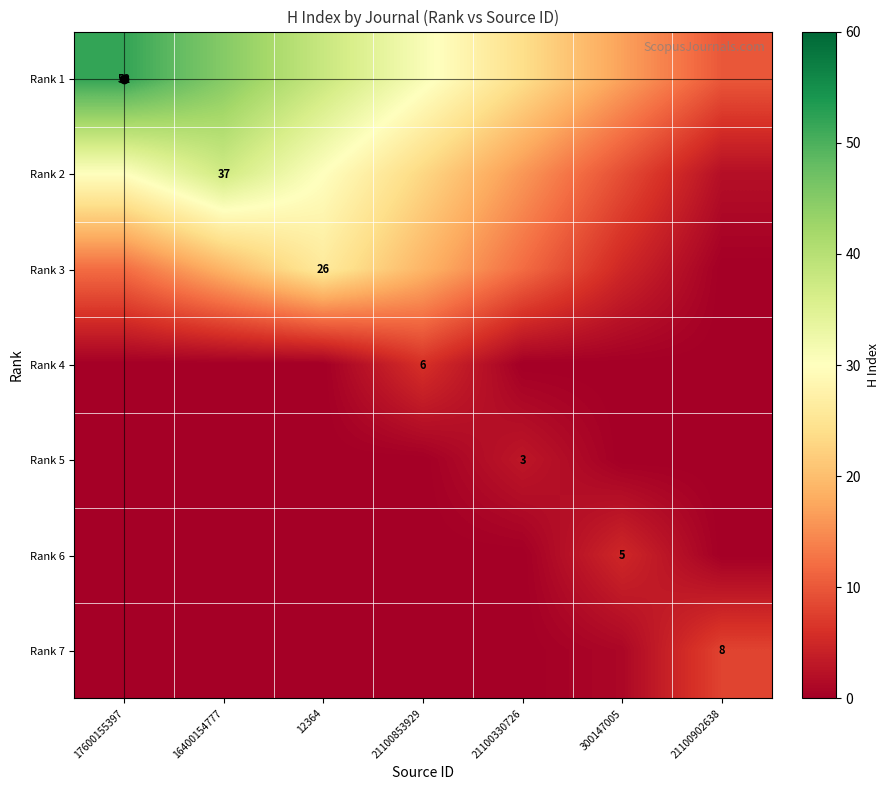

How many data points in Rank 7 are above 0?

2